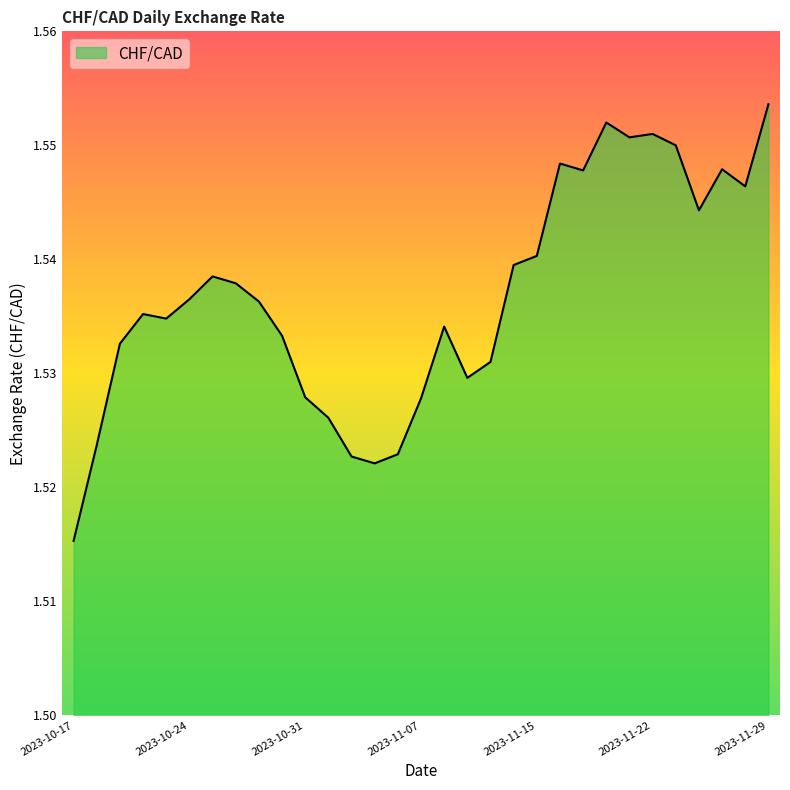

Does the chart display data point markers on the line(s)?

No